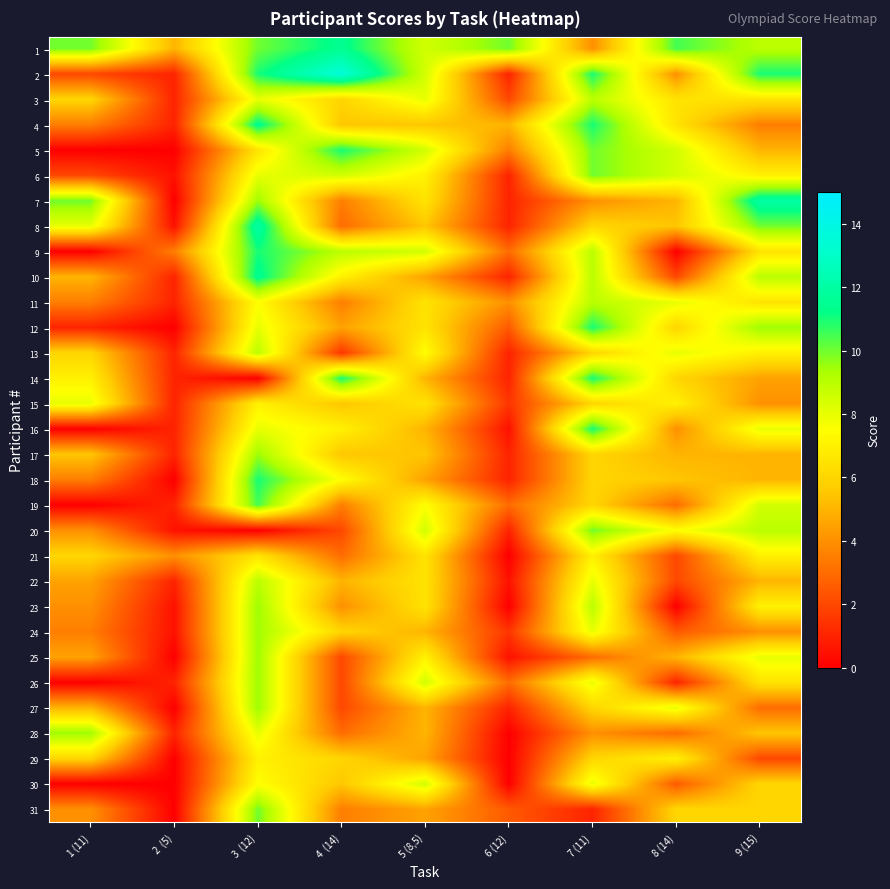

Reading left to right, transcribe all the data shown in this chart.

1: 1 (11)=10.0	2  (5)=5.0	3  (12)=10.0	4  (14)=11.5	5 (8,5)=8.5	6 (12)=10.0	7 (11)=4.0	8 (14)=10.5	9 (15)=9.0
2: 1 (11)=2.0	2  (5)=1.0	3  (12)=11.0	4  (14)=13.5	5 (8,5)=8.5	6 (12)=1.0	7 (11)=11.0	8 (14)=4.0	9 (15)=11.0
3: 1 (11)=6.0	2  (5)=1.0	3  (12)=8.0	4  (14)=6.0	5 (8,5)=8.0	6 (12)=2.0	7 (11)=9.0	8 (14)=6.5	9 (15)=6.5
4: 1 (11)=3.5	2  (5)=1.0	3  (12)=11.5	4  (14)=5.5	5 (8,5)=5.5	6 (12)=5.0	7 (11)=11.0	8 (14)=6.5	9 (15)=3.5
5: 1 (11)=0.0	2  (5)=0.0	3  (12)=6.5	4  (14)=11.0	5 (8,5)=8.5	6 (12)=3.5	7 (11)=10.0	8 (14)=8.5	9 (15)=5.0
6: 1 (11)=2.0	2  (5)=0.5	3  (12)=8.0	4  (14)=8.5	5 (8,5)=7.0	6 (12)=1.0	7 (11)=10.0	8 (14)=8.5	9 (15)=7.0
7: 1 (11)=10.0	2  (5)=0.0	3  (12)=9.5	4  (14)=3.5	5 (8,5)=6.5	6 (12)=1.0	7 (11)=4.0	8 (14)=5.0	9 (15)=12.0
8: 1 (11)=8.0	2  (5)=0.5	3  (12)=12.0	4  (14)=3.0	5 (8,5)=5.5	6 (12)=1.0	7 (11)=6.0	8 (14)=5.5	9 (15)=10.0
9: 1 (11)=0.0	2  (5)=3.5	3  (12)=11.0	4  (14)=9.0	5 (8,5)=8.5	6 (12)=3.0	7 (11)=9.0	8 (14)=0.0	9 (15)=6.5
10: 1 (11)=5.0	2  (5)=1.0	3  (12)=11.5	4  (14)=7.0	5 (8,5)=4.5	6 (12)=1.0	7 (11)=9.0	8 (14)=2.0	9 (15)=9.0
11: 1 (11)=3.5	2  (5)=1.0	3  (12)=7.5	4  (14)=3.5	5 (8,5)=6.5	6 (12)=4.0	7 (11)=9.0	8 (14)=8.0	9 (15)=6.5
12: 1 (11)=1.0	2  (5)=0.0	3  (12)=8.0	4  (14)=4.5	5 (8,5)=6.5	6 (12)=2.5	7 (11)=11.0	8 (14)=6.0	9 (15)=9.5
13: 1 (11)=6.0	2  (5)=1.0	3  (12)=9.0	4  (14)=1.5	5 (8,5)=7.5	6 (12)=1.0	7 (11)=6.0	8 (14)=8.0	9 (15)=7.0
14: 1 (11)=7.0	2  (5)=1.0	3  (12)=0.0	4  (14)=11.0	5 (8,5)=5.0	6 (12)=1.0	7 (11)=11.0	8 (14)=6.0	9 (15)=4.5
15: 1 (11)=8.0	2  (5)=1.0	3  (12)=7.0	4  (14)=5.5	5 (8,5)=6.5	6 (12)=1.5	7 (11)=6.0	8 (14)=7.0	9 (15)=4.0
16: 1 (11)=0.0	2  (5)=1.0	3  (12)=8.0	4  (14)=7.0	5 (8,5)=5.0	6 (12)=0.5	7 (11)=11.0	8 (14)=4.0	9 (15)=8.0
17: 1 (11)=5.5	2  (5)=1.0	3  (12)=9.5	4  (14)=5.5	5 (8,5)=5.5	6 (12)=1.0	7 (11)=6.0	8 (14)=5.0	9 (15)=5.0
18: 1 (11)=3.5	2  (5)=0.0	3  (12)=11.0	4  (14)=7.5	5 (8,5)=4.5	6 (12)=1.0	7 (11)=6.0	8 (14)=5.5	9 (15)=5.0
19: 1 (11)=0.0	2  (5)=1.0	3  (12)=10.5	4  (14)=3.5	5 (8,5)=7.5	6 (12)=3.0	7 (11)=6.0	8 (14)=3.0	9 (15)=8.5
20: 1 (11)=4.0	2  (5)=0.5	3  (12)=0.0	4  (14)=2.0	5 (8,5)=8.5	6 (12)=1.0	7 (11)=10.0	8 (14)=7.5	9 (15)=9.0
21: 1 (11)=6.0	2  (5)=4.0	3  (12)=6.5	4  (14)=3.0	5 (8,5)=6.5	6 (12)=0.0	7 (11)=7.0	8 (14)=2.0	9 (15)=7.0
22: 1 (11)=4.5	2  (5)=1.0	3  (12)=9.0	4  (14)=5.0	5 (8,5)=6.5	6 (12)=0.5	7 (11)=8.0	8 (14)=2.0	9 (15)=5.0
23: 1 (11)=4.0	2  (5)=0.5	3  (12)=9.5	4  (14)=4.0	5 (8,5)=6.5	6 (12)=0.0	7 (11)=9.0	8 (14)=0.0	9 (15)=7.0
24: 1 (11)=3.5	2  (5)=0.5	3  (12)=9.5	4  (14)=6.0	5 (8,5)=5.0	6 (12)=1.5	7 (11)=8.0	8 (14)=2.5	9 (15)=4.0
25: 1 (11)=4.5	2  (5)=0.0	3  (12)=9.5	4  (14)=2.0	5 (8,5)=7.0	6 (12)=0.5	7 (11)=3.0	8 (14)=5.0	9 (15)=8.0
26: 1 (11)=0.0	2  (5)=1.0	3  (12)=9.5	4  (14)=2.0	5 (8,5)=8.5	6 (12)=3.0	7 (11)=8.0	8 (14)=1.0	9 (15)=6.5
27: 1 (11)=5.0	2  (5)=0.0	3  (12)=9.5	4  (14)=2.0	5 (8,5)=5.0	6 (12)=1.0	7 (11)=6.0	8 (14)=8.0	9 (15)=3.0
28: 1 (11)=9.5	2  (5)=1.0	3  (12)=8.0	4  (14)=3.0	5 (8,5)=5.0	6 (12)=0.0	7 (11)=4.0	8 (14)=3.0	9 (15)=5.5
29: 1 (11)=6.0	2  (5)=0.0	3  (12)=7.0	4  (14)=6.0	5 (8,5)=4.5	6 (12)=0.0	7 (11)=6.0	8 (14)=7.0	9 (15)=2.0
30: 1 (11)=0.0	2  (5)=0.0	3  (12)=7.5	4  (14)=5.5	5 (8,5)=8.5	6 (12)=0.0	7 (11)=8.0	8 (14)=2.5	9 (15)=6.0
31: 1 (11)=4.0	2  (5)=0.0	3  (12)=10.0	4  (14)=3.5	5 (8,5)=4.5	6 (12)=2.5	7 (11)=1.0	8 (14)=6.0	9 (15)=6.0